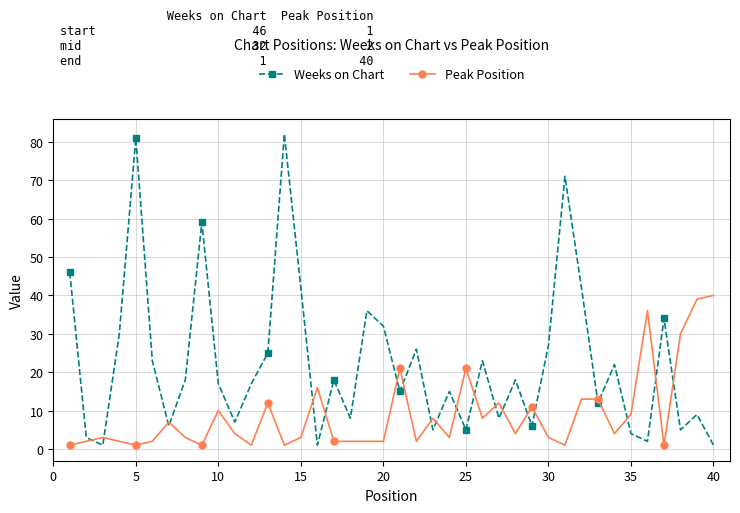

What is the value of the Peak Position point at the 35th from the left?

9